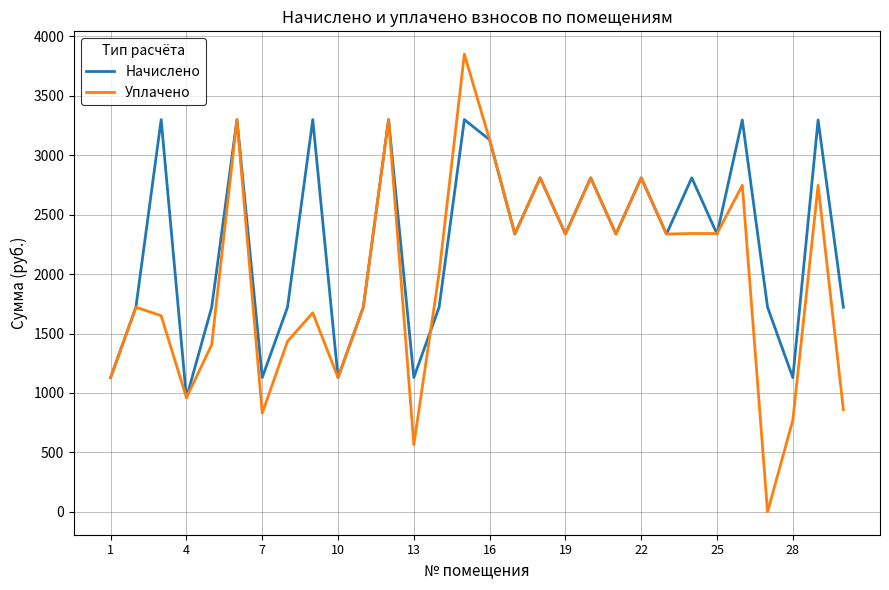

What is the maximum value for Начислено?

3299.9